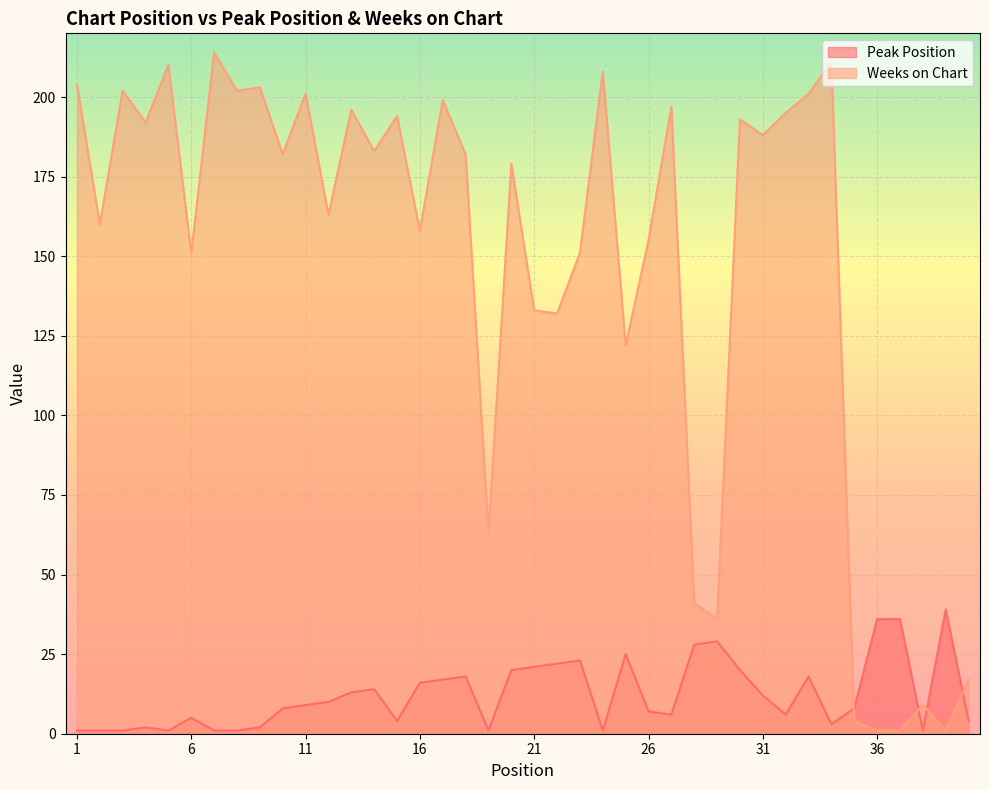

The Peak Position series shows 18 at 18. True or false?

True